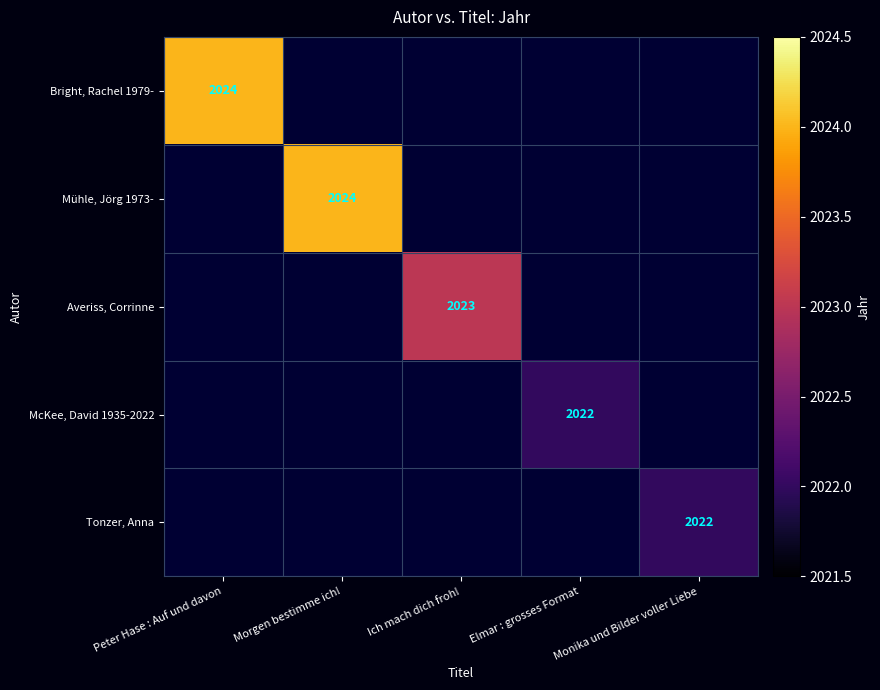

The Mühle, Jörg 1973- series shows 2024 at Morgen bestimme ich!. True or false?

True